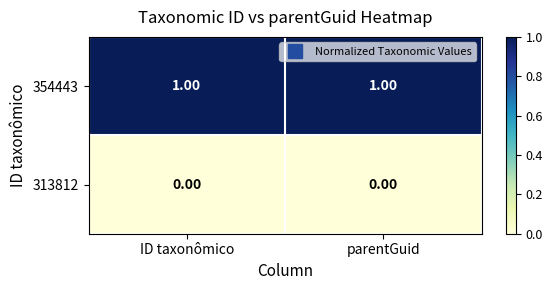

What is the maximum value shown in the chart?

1